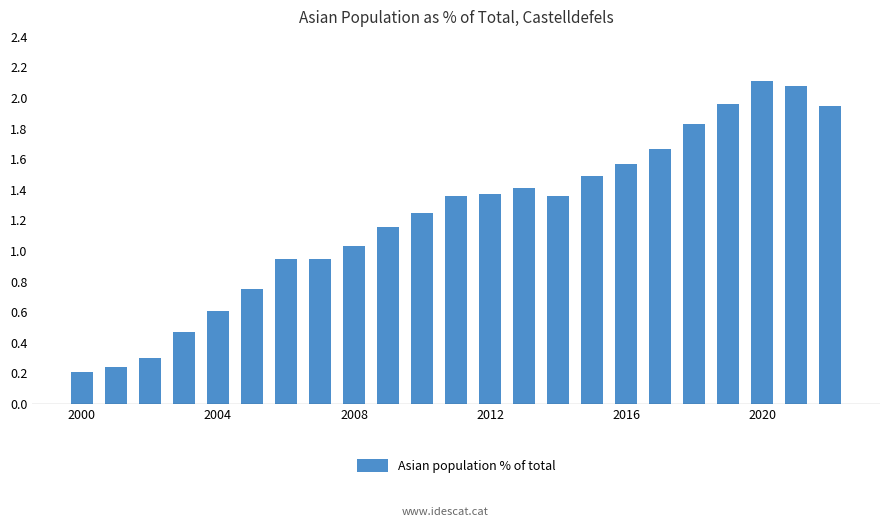

What is the greatest value displayed?

2.1